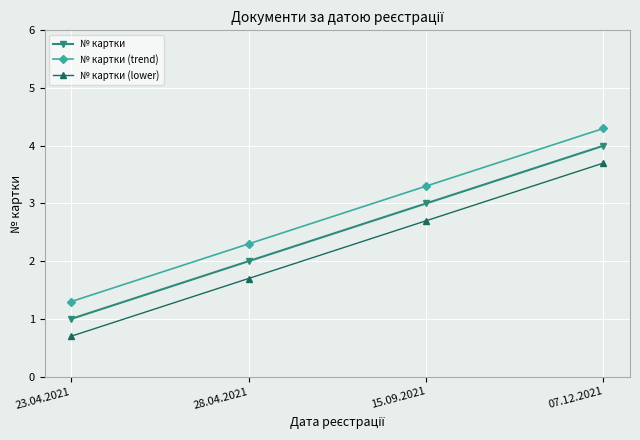

At which label does № картки (lower) first exceed 2?

15.09.2021